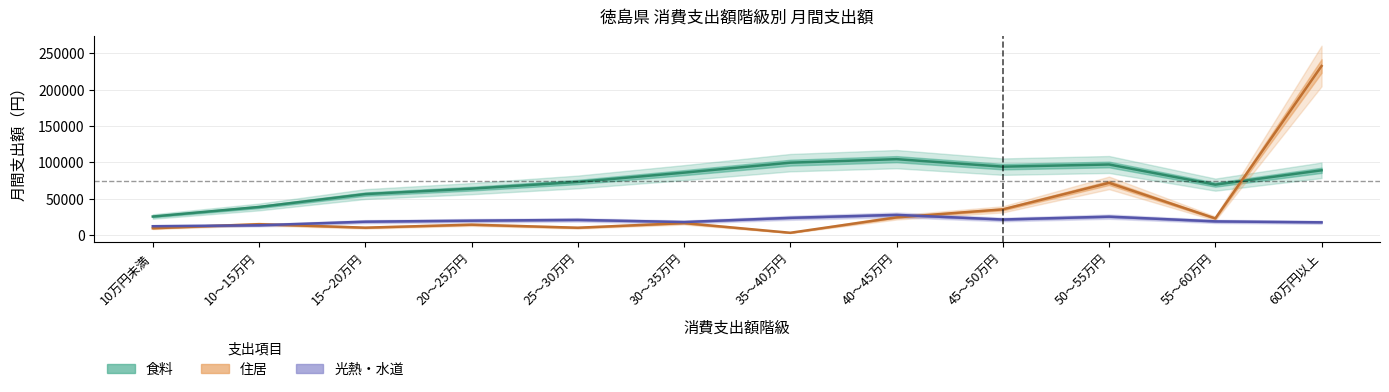

Is it true that 食料 equals 97140 at 50～55万円?

True